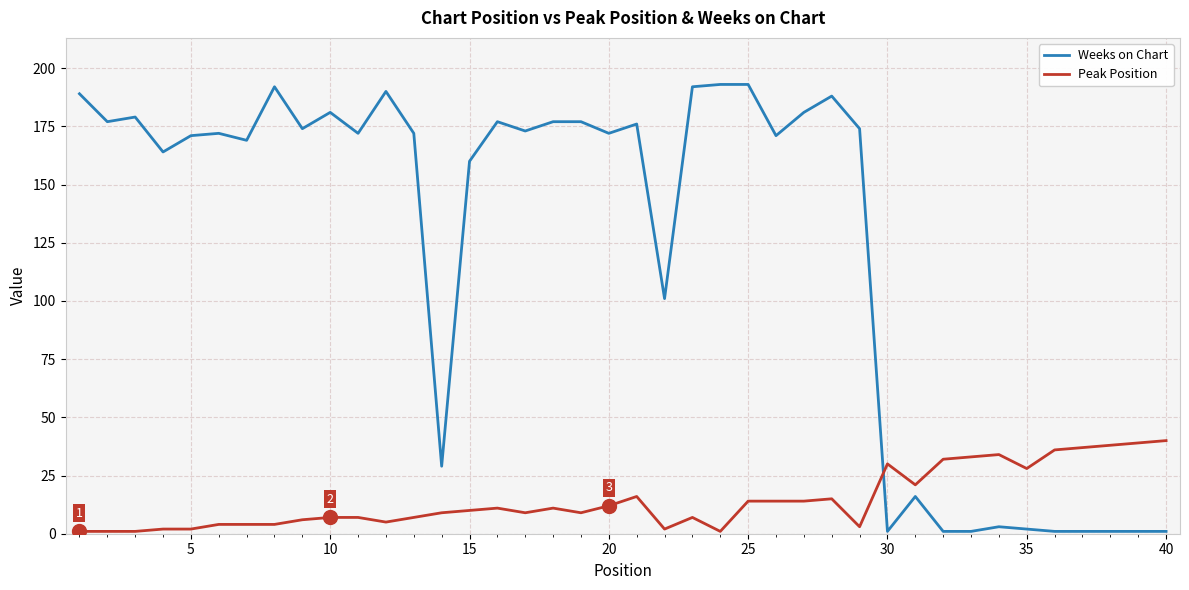

What is the average value of the Peak Position series?

14